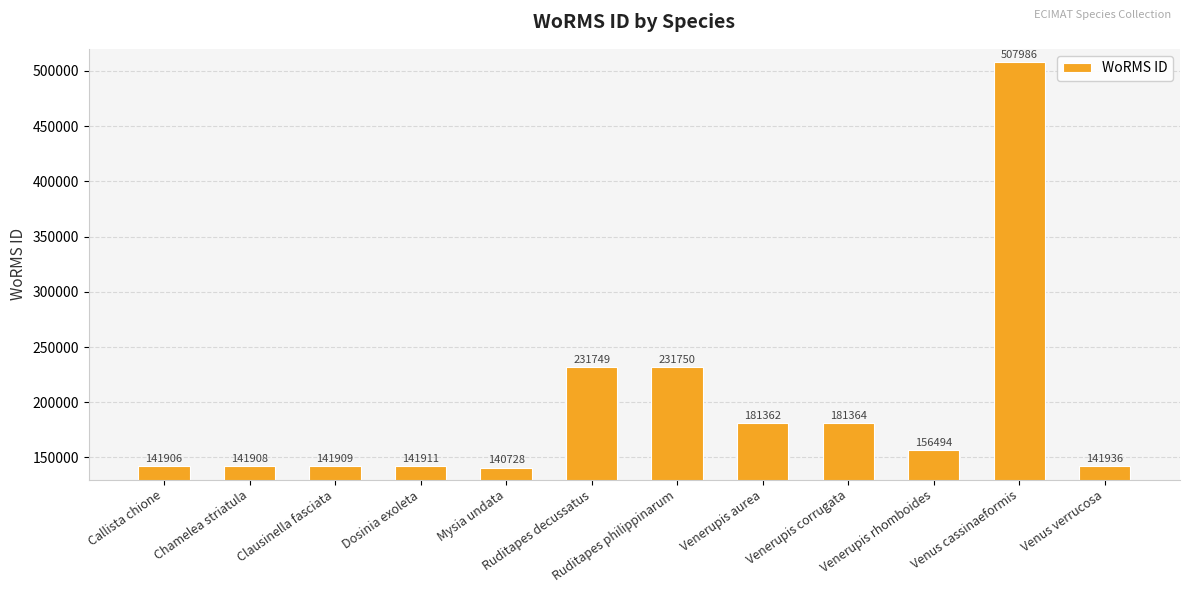

Which label corresponds to the largest value in the chart?

Venus cassinaeformis